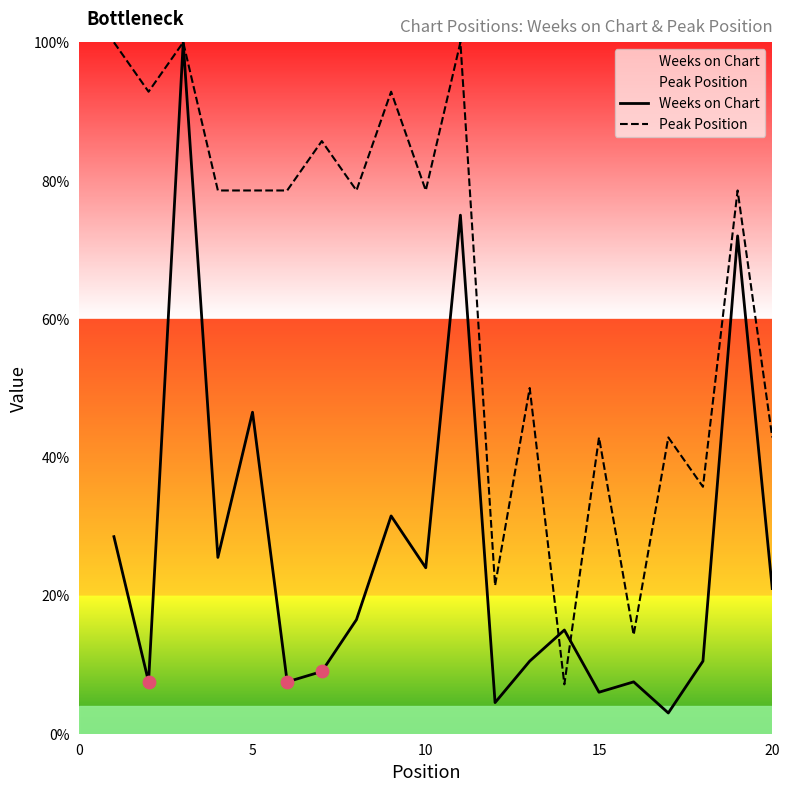

Which series reaches the minimum Y coordinate?

Weeks on Chart